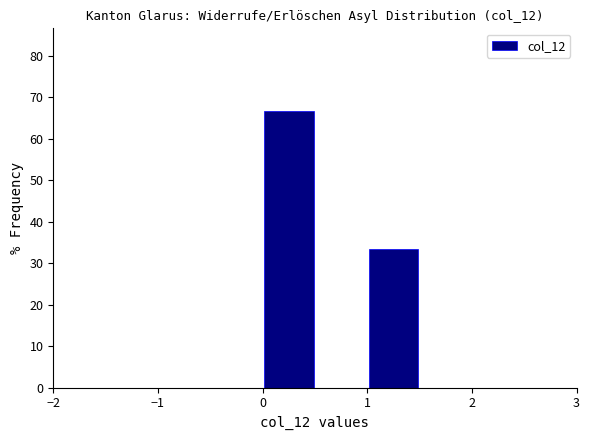

How tall is the bar that spans 1.0 to 1.5 on the x-axis? The values are not printed on the chart, so give them approximately, as read against the axis.

33